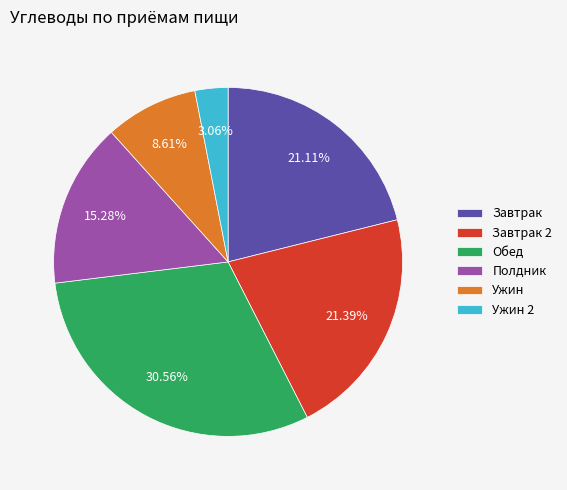

What is the ratio of the value at Ужин to the value at Полдник?

0.6